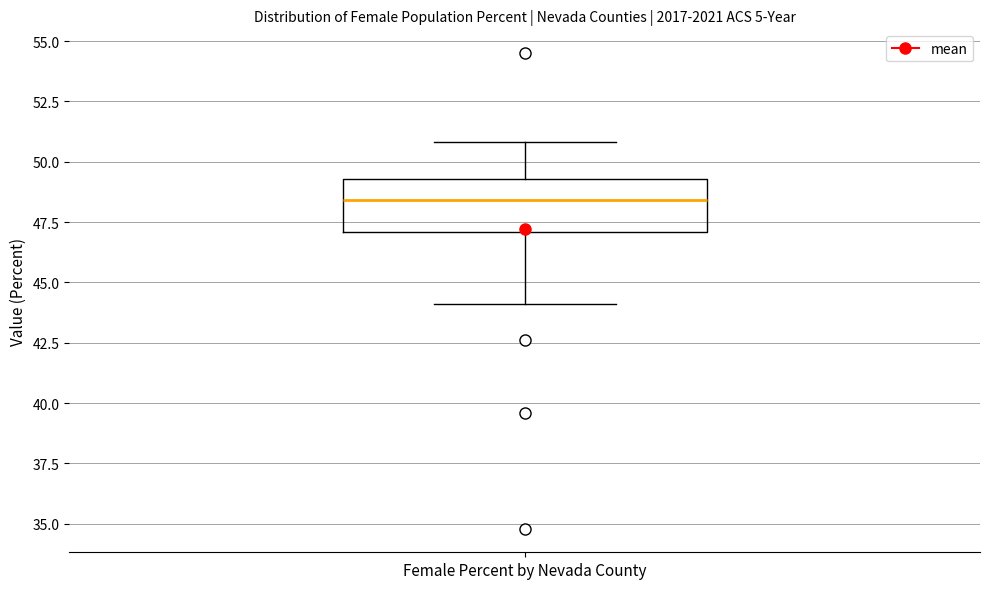

Where is the lower edge of the box for Female Percent by Nevada County on the y-axis? The values are not printed on the chart, so give them approximately, as read against the axis.

47.0